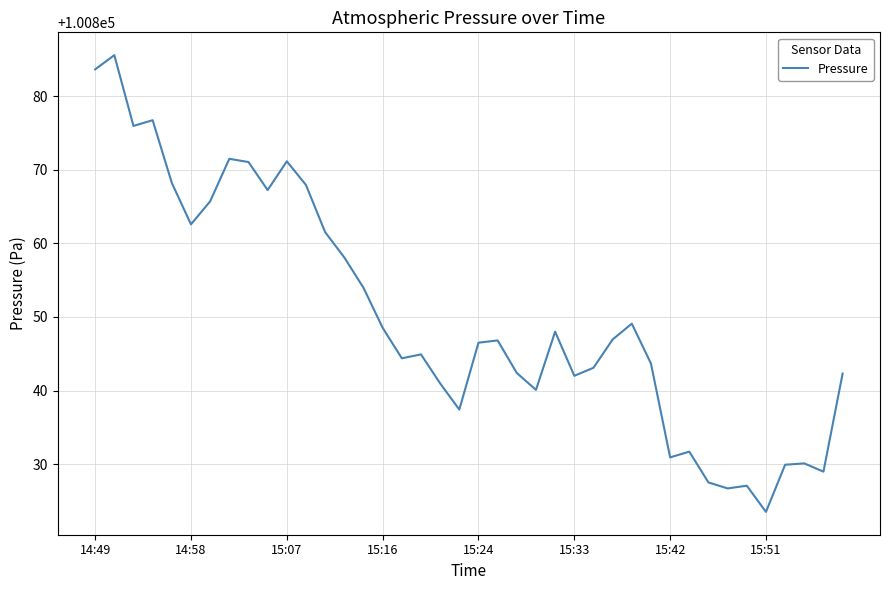

What is the difference between the maximum and minimum values?

62.1